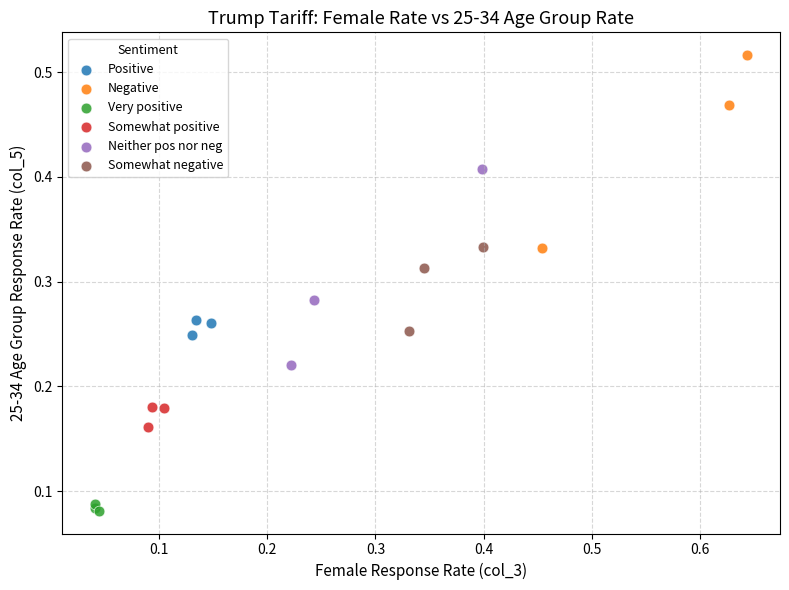

Which series reaches the maximum Y coordinate?

Negative